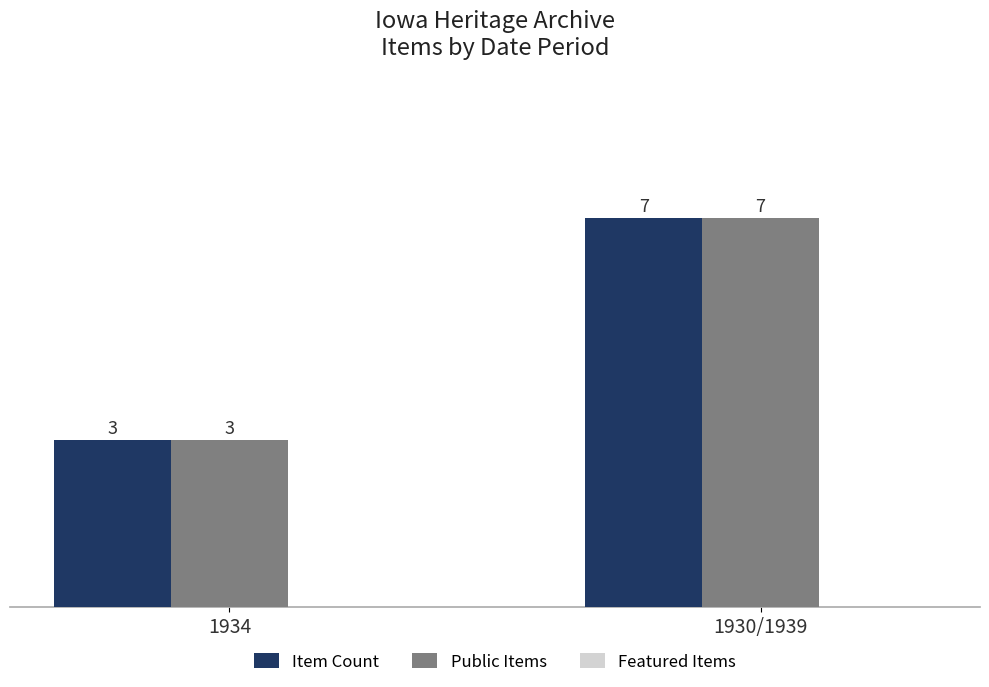

What is the value of the Public Items bar at the 1st from the left?

3